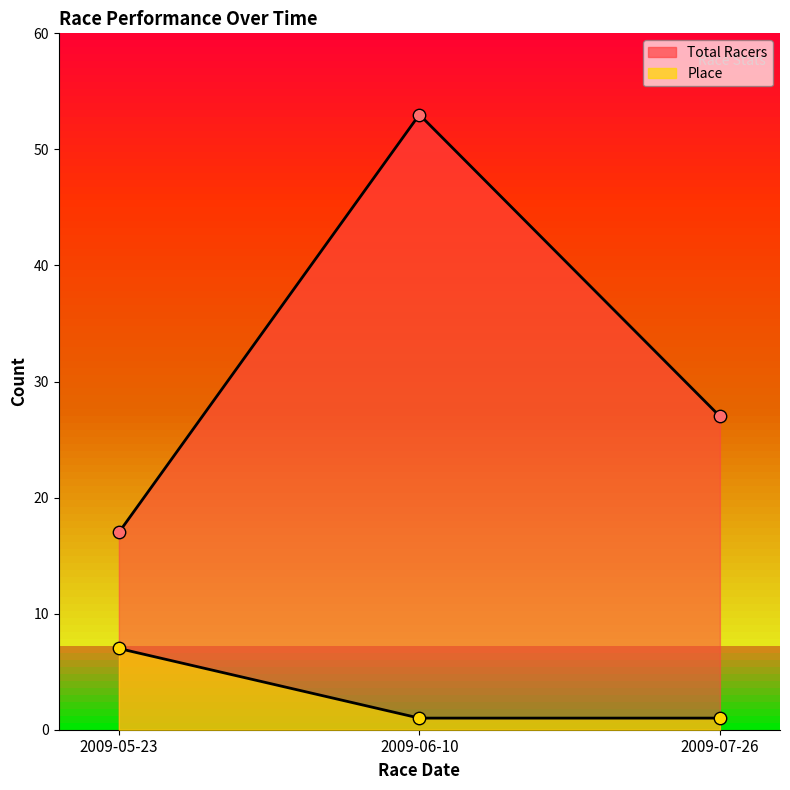

Which series contains the lowest Y value?

Place